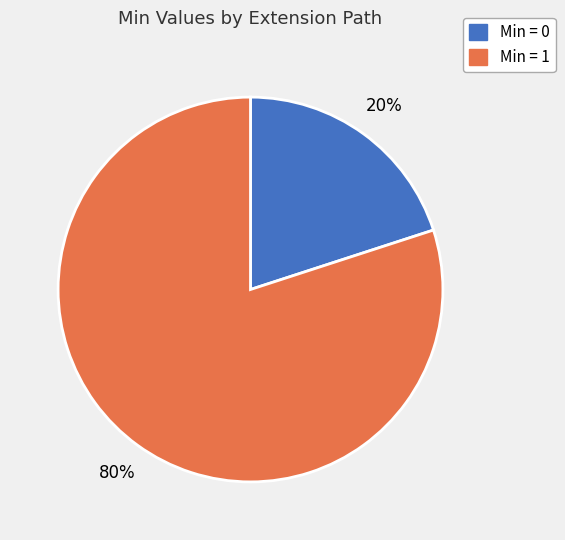

Is there any slice that represents more than half of the pie?

Yes